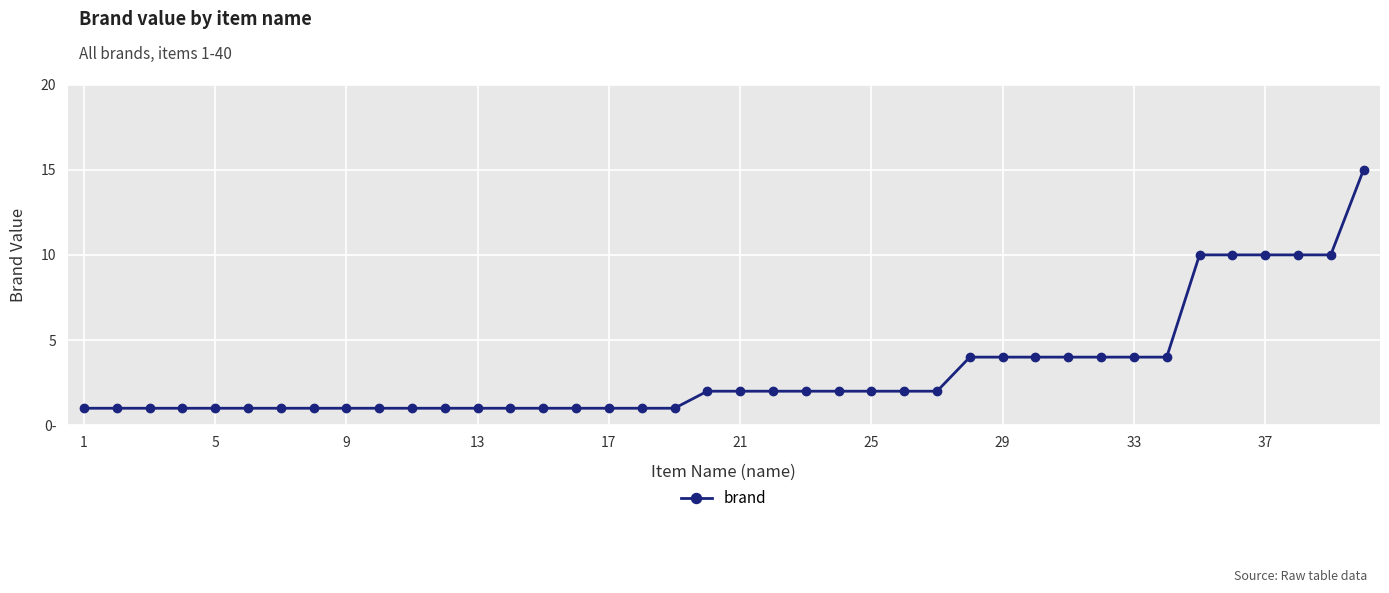

Does the chart have visible grid lines?

Yes